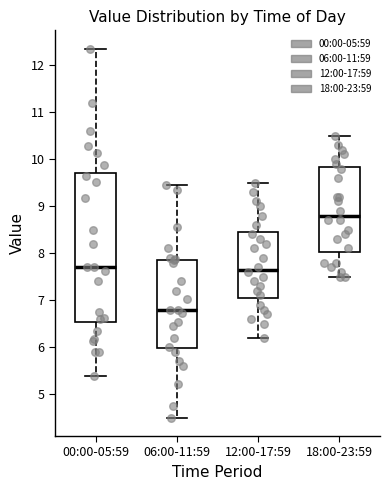

Which box is the tallest, from its lower edge to its upper edge?

00:00-05:59